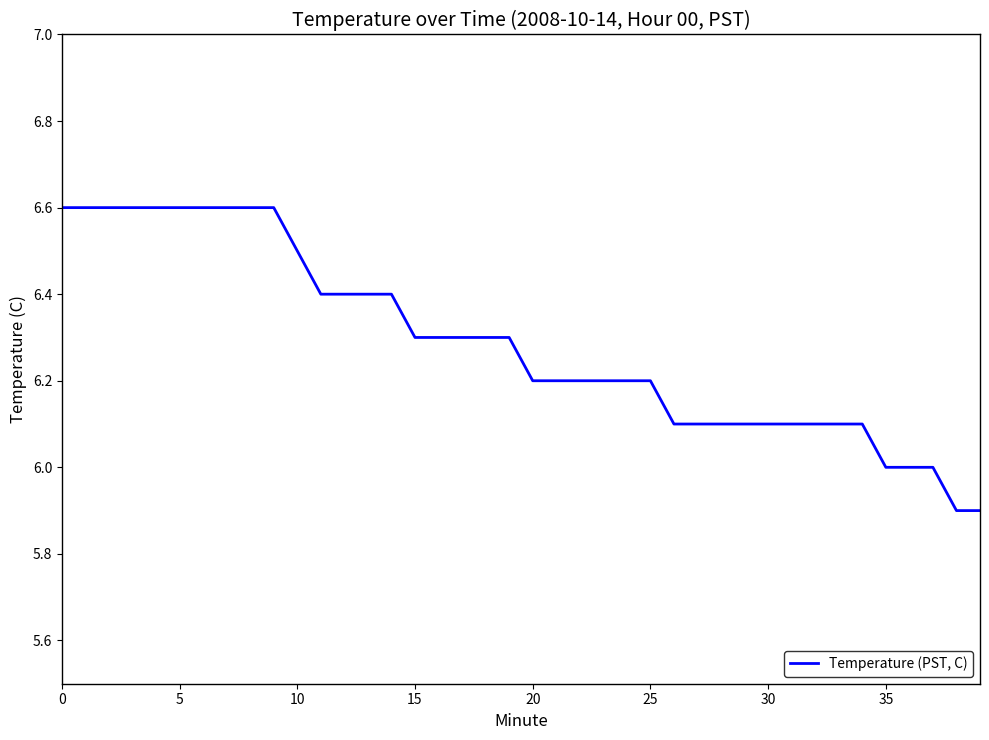

Reading left to right, list all the values displayed in this chart.

6.6	6.6	6.6	6.6	6.6	6.6	6.6	6.6	6.6	6.6	6.5	6.4	6.4	6.4	6.4	6.3	6.3	6.3	6.3	6.3	6.2	6.2	6.2	6.2	6.2	6.2	6.1	6.1	6.1	6.1	6.1	6.1	6.1	6.1	6.1	6.0	6.0	6.0	5.9	5.9